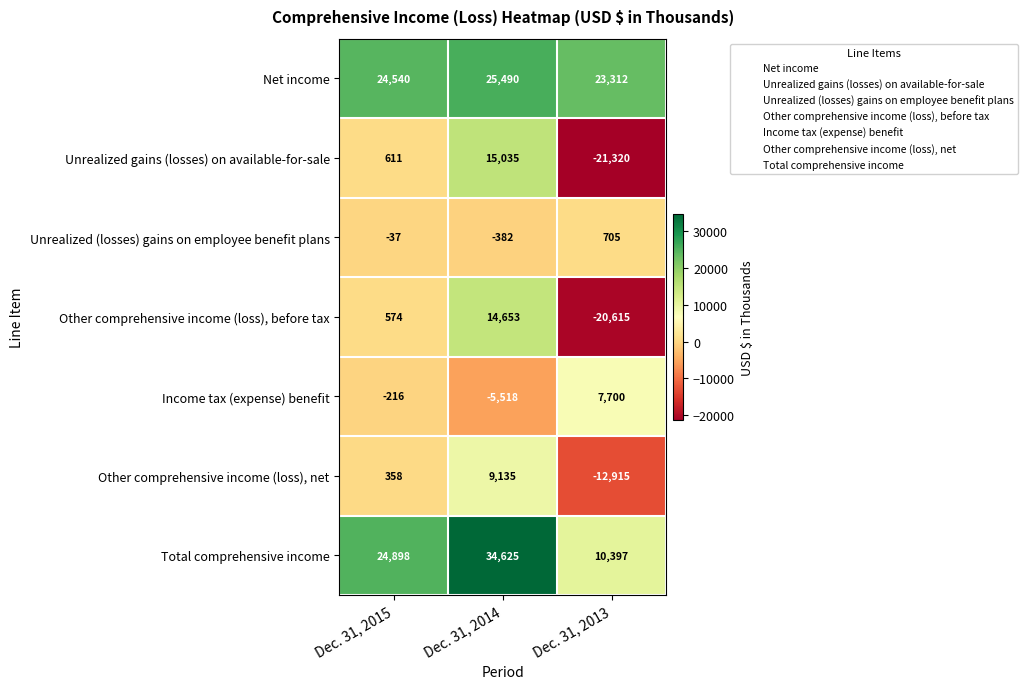

What is the difference between the highest and lowest values at Dec. 31, 2013?

44632